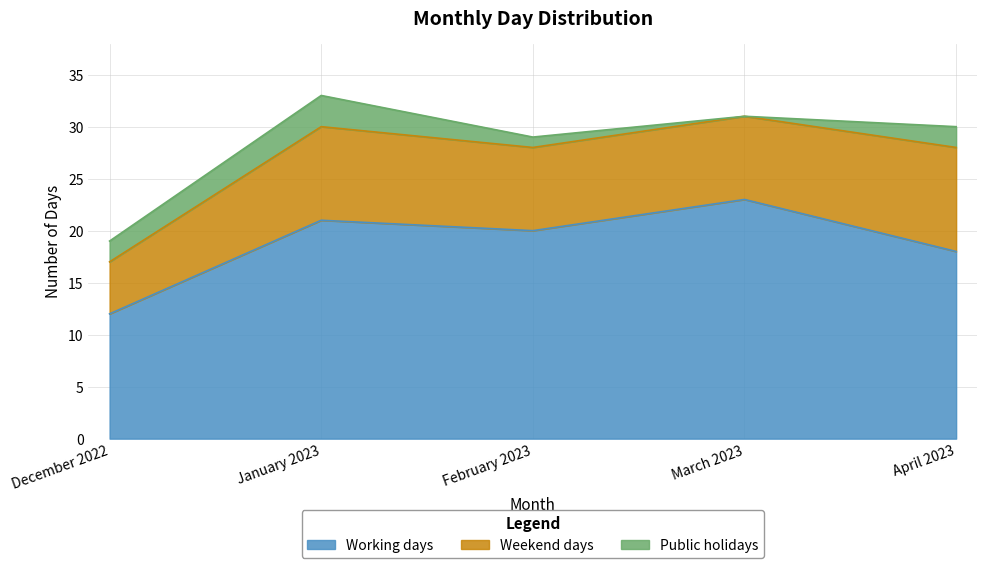

True or false: Public holidays has a value of 1 at February 2023.

True